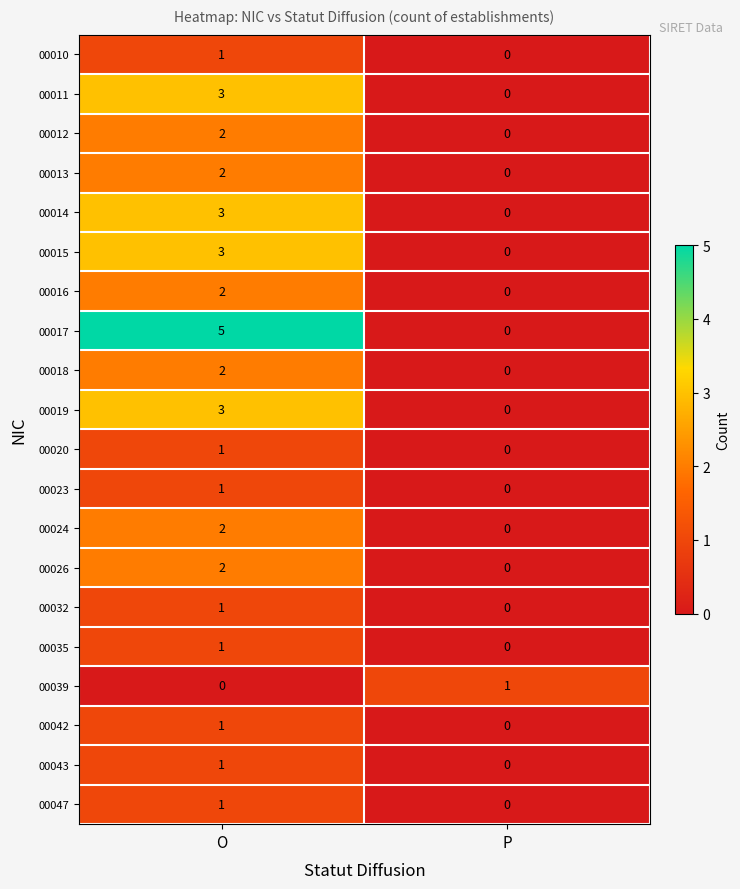

Which label corresponds to the largest value in the chart?

O